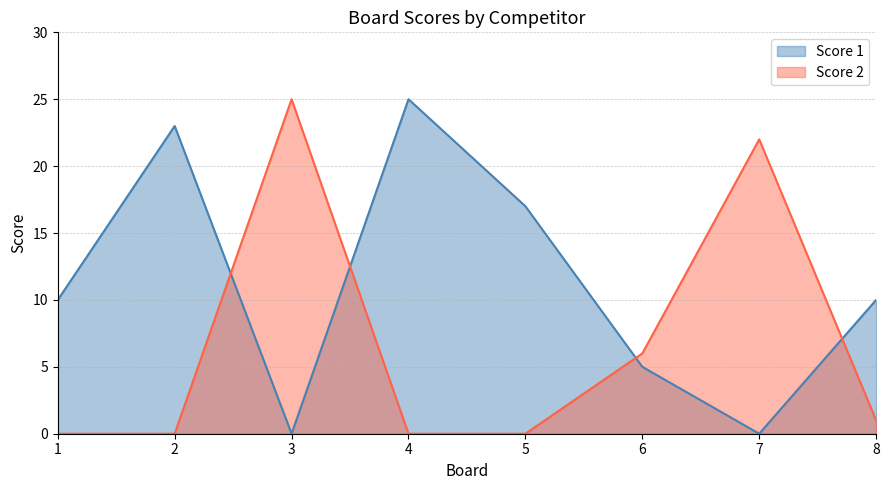

Between which two adjacent categories do Score 1 and Score 2 first intersect?

2 and 3